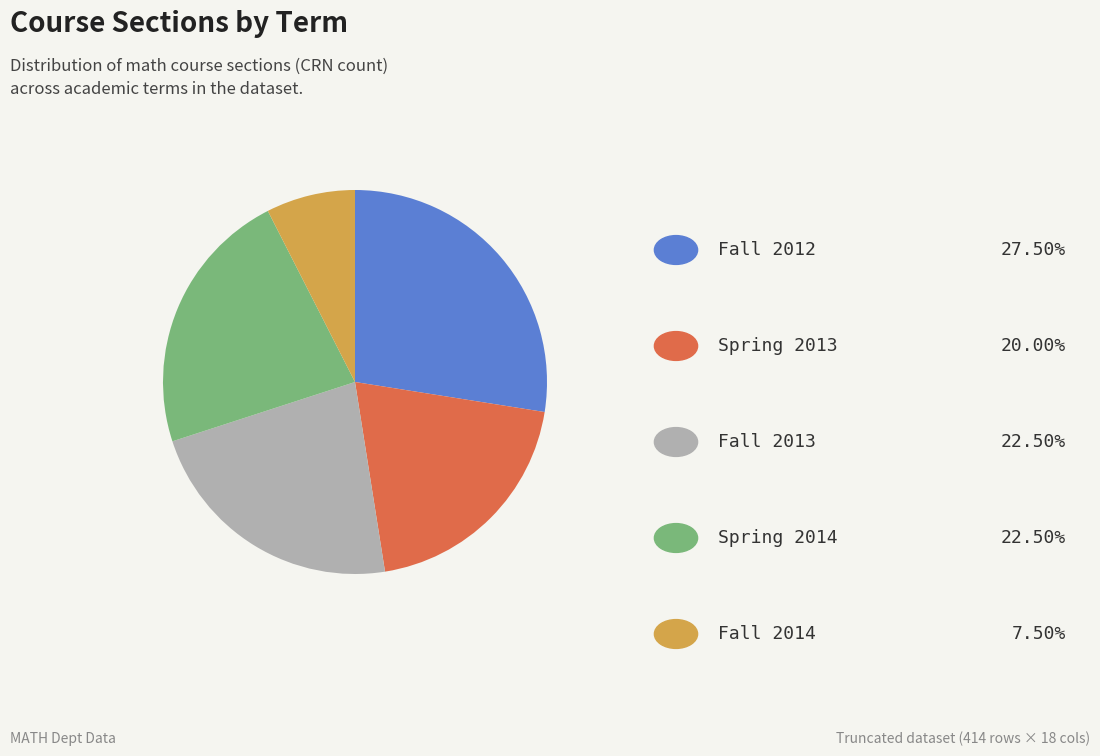

How many segments does this pie chart have?

5